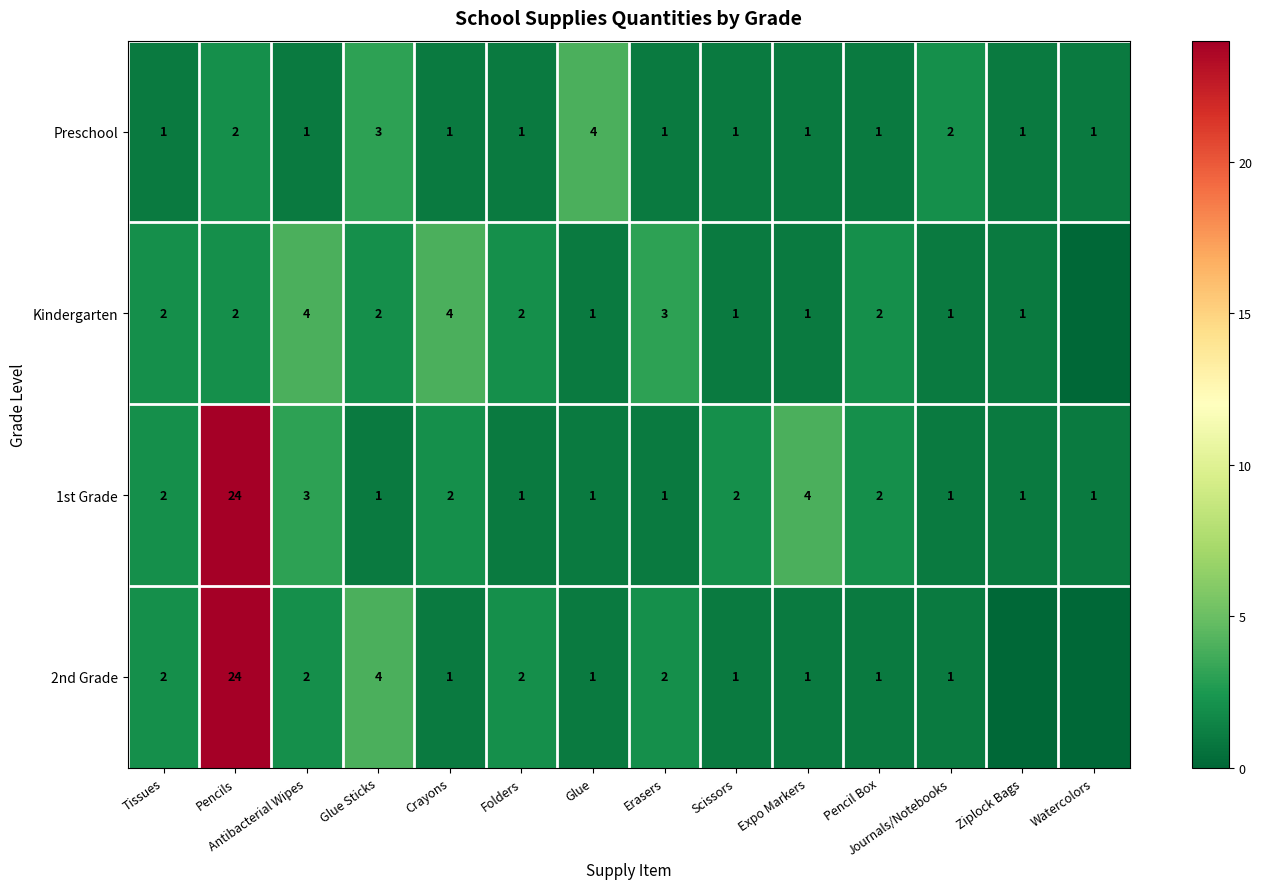

Where does the 2nd Grade series first go above 1?

Tissues